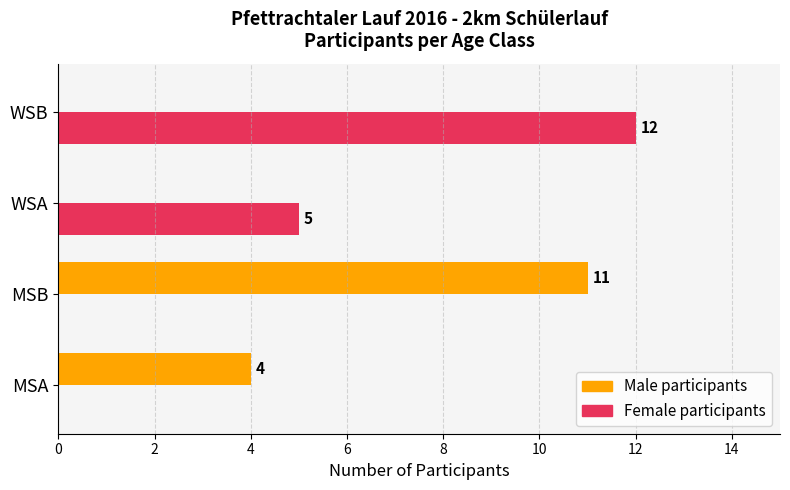

True or false: Male participants has a value of 3 at MSB.

False